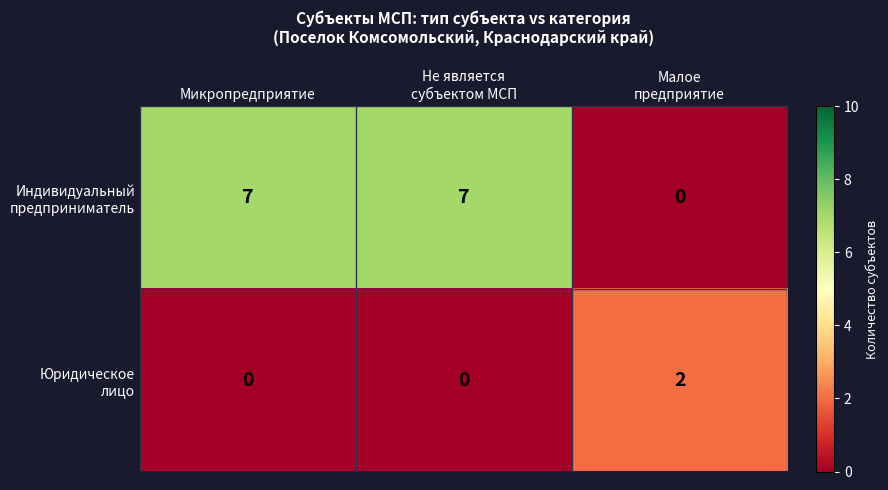

What is the total value across all series at Не является
субъектом МСП?

7